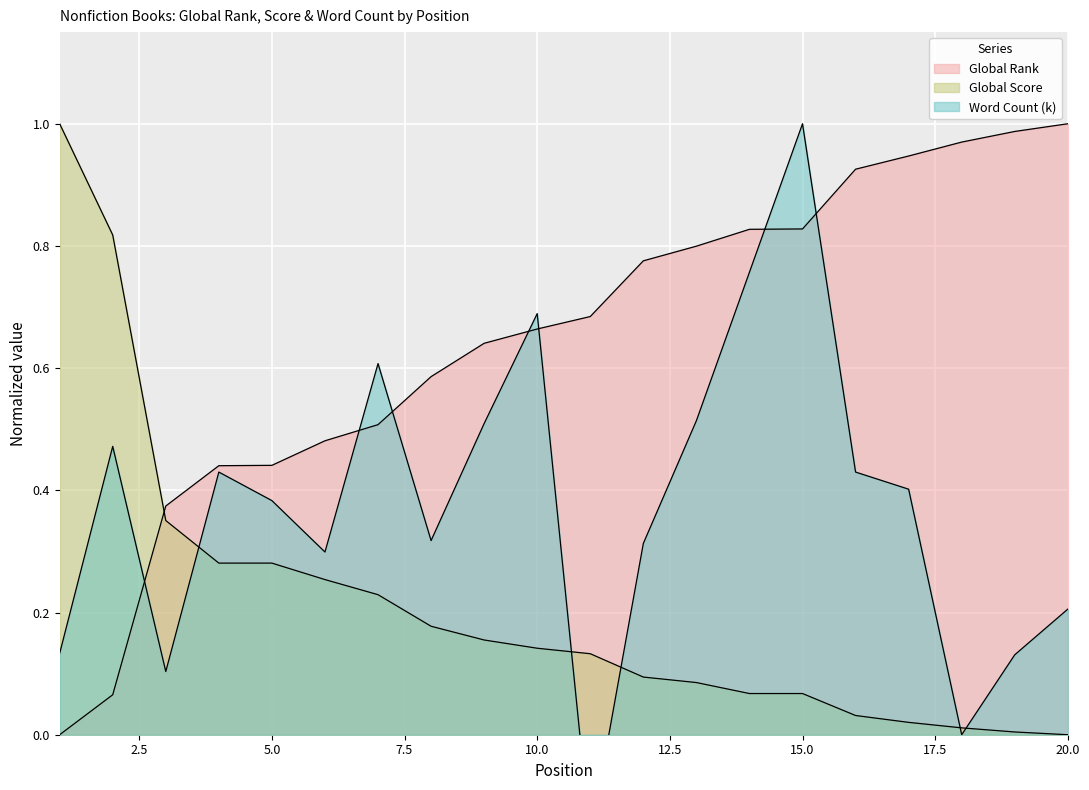

Between 5 and 19, which series saw the biggest shift?

Global Rank